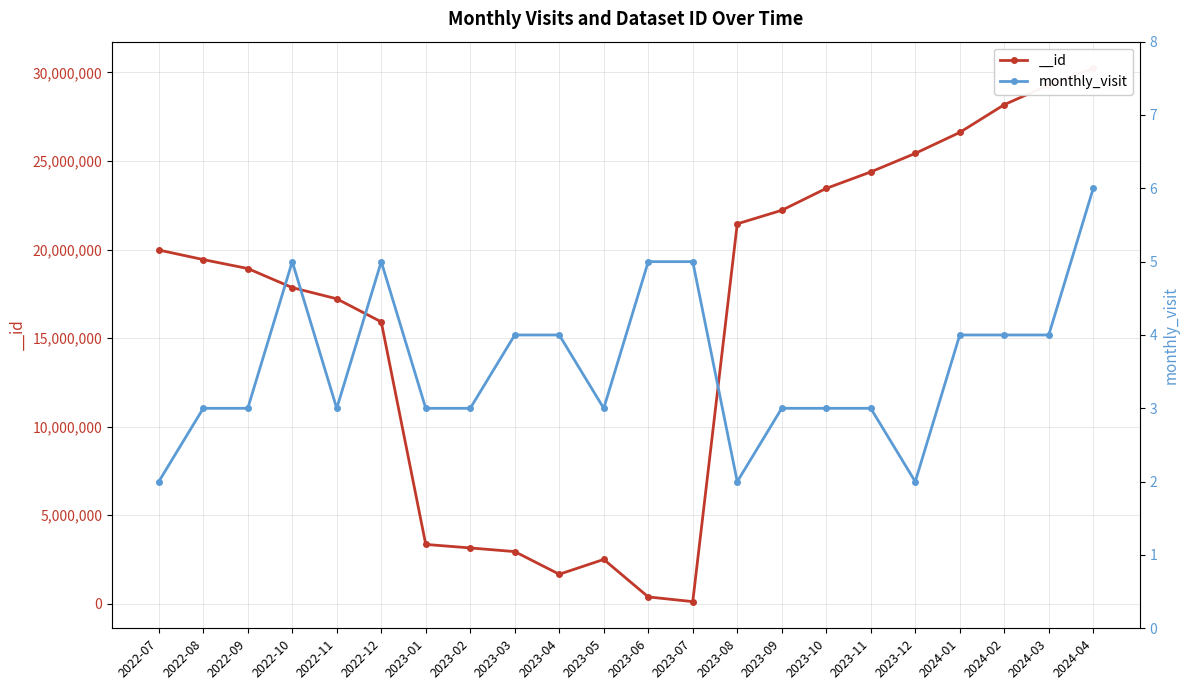

Between 2023-10 and 2024-02, which is larger?

2024-02